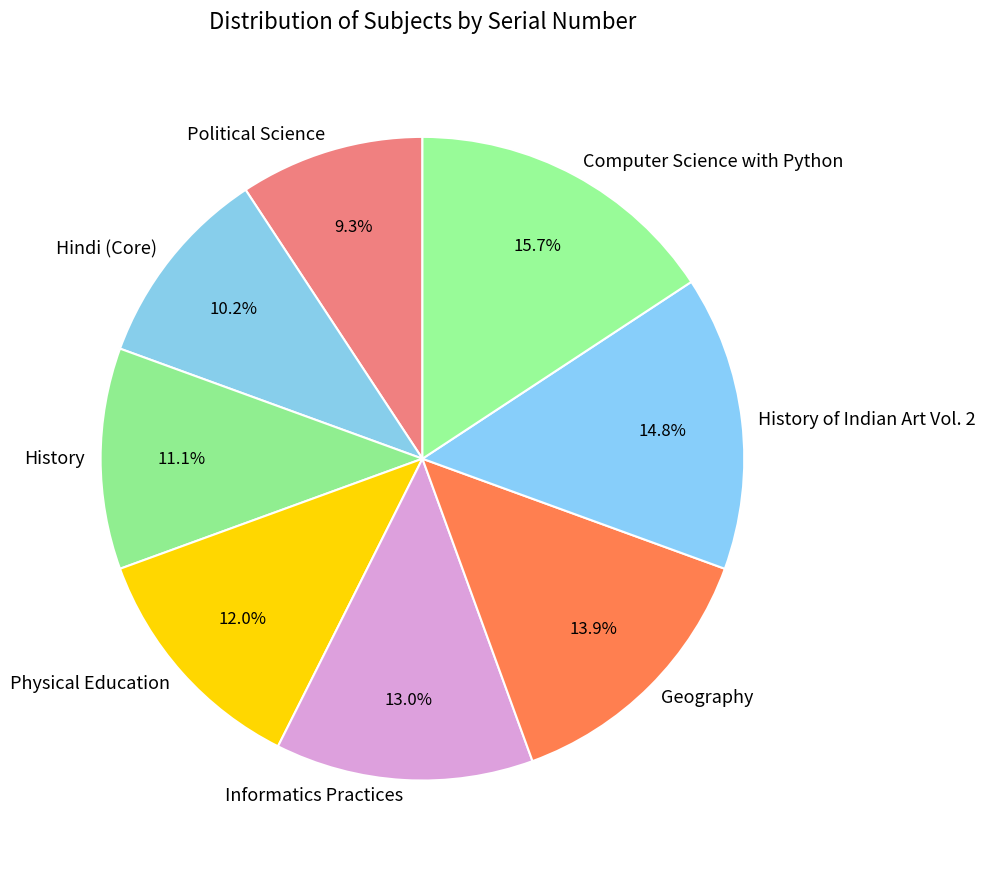

To the nearest percent, what is the average slice percentage?

12%